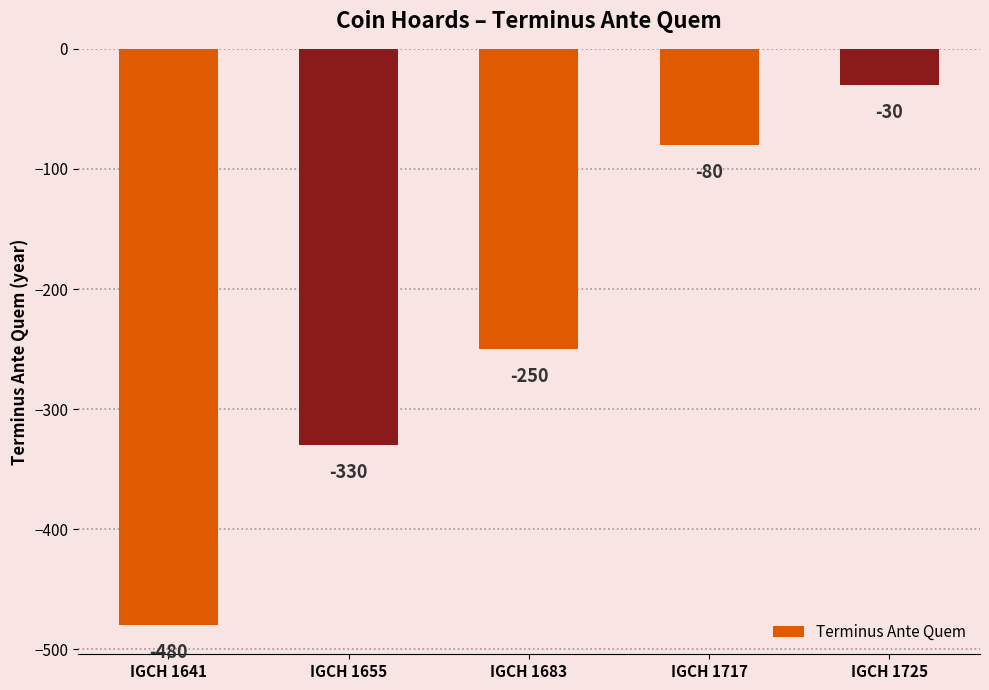

What is the minimum value shown in the chart?

-480